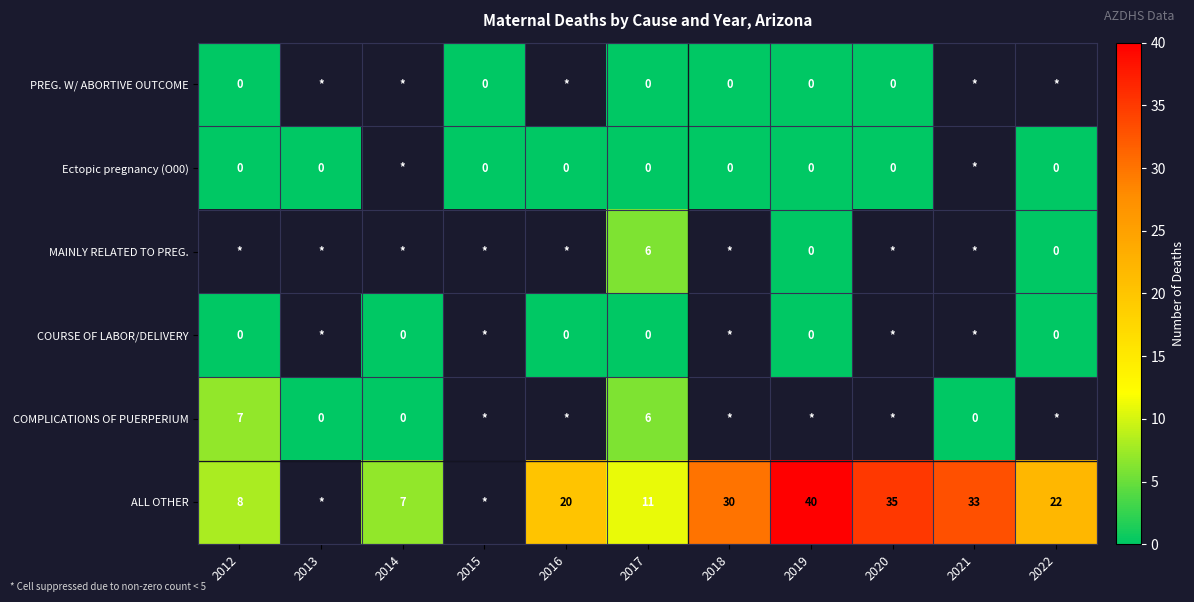

At how many categories does at least one series exceed 22?

4